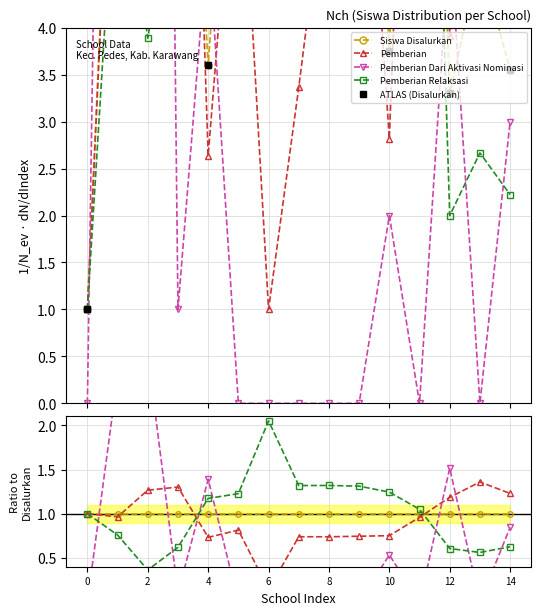

Which has a higher value, 11 or 10?

11